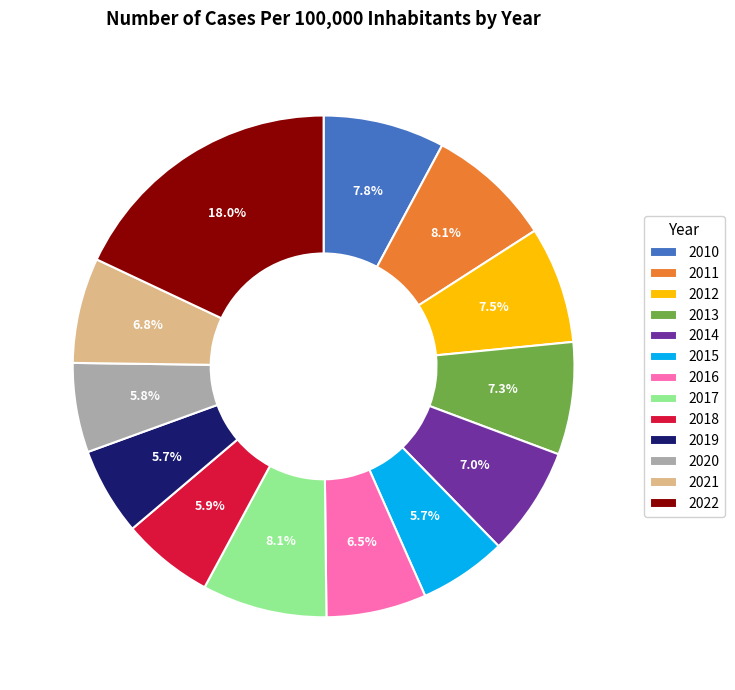

Is the sum of 2019 and 2013 greater than half?

No